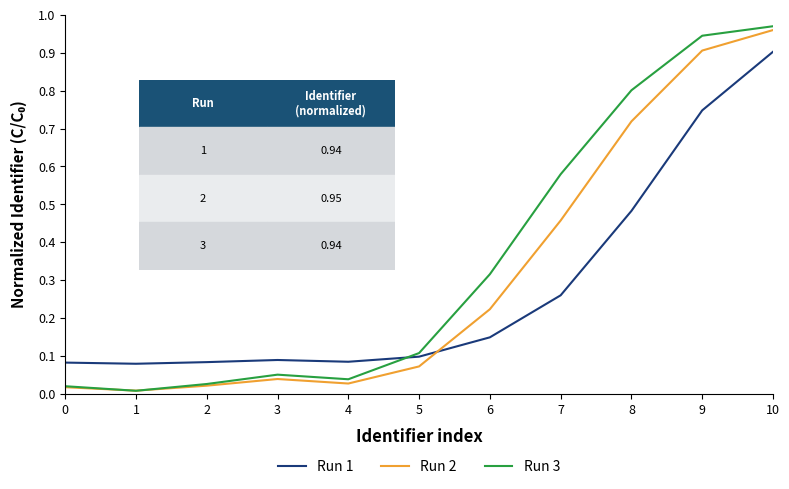

True or false: Run 1 has a value of 0.1 at 4.

True